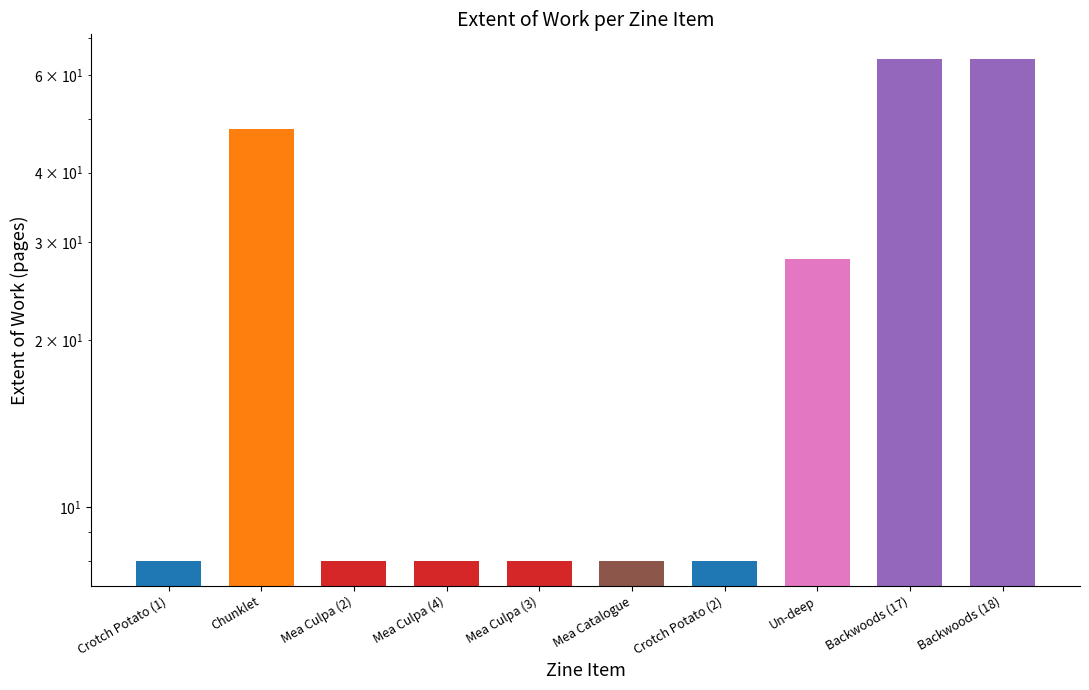

Rank the categories by value from lowest to highest.

Crotch Potato (1), Mea Culpa (2), Mea Culpa (4), Mea Culpa (3), Mea Catalogue, Crotch Potato (2), Un-deep, Chunklet, Backwoods (17), Backwoods (18)